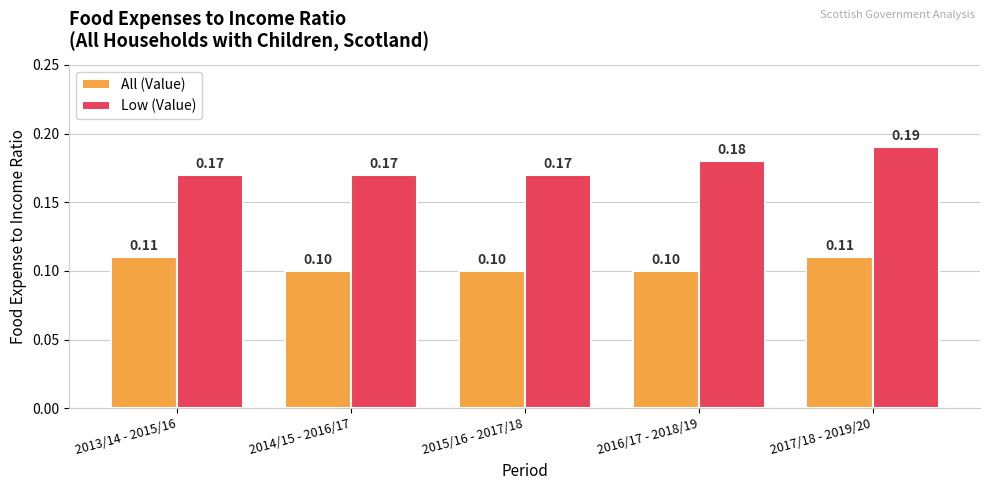

Between 2015/16 - 2017/18 and 2016/17 - 2018/19, which series saw the biggest shift?

Low (Value)